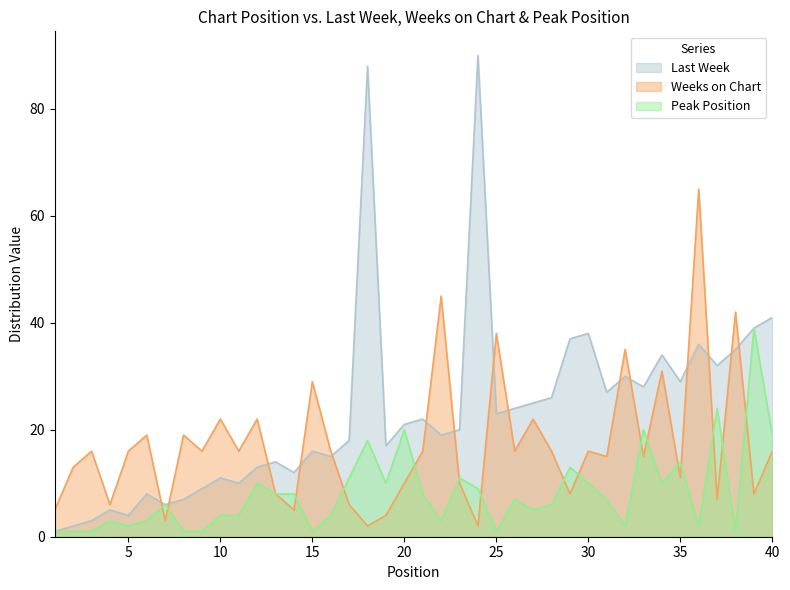

Reading left to right, what are all the values shown in this chart?

Last Week: 1	2	3	5	4	8	6	7	9	11	10	13	14	12	16	15	18	88	17	21	22	19	20	90	23	24	25	26	37	38	27	30	28	34	29	36	32	35	39	41
Weeks on Chart: 5	13	16	6	16	19	3	19	16	22	16	22	8	5	29	16	6	2	4	10	16	45	10	2	38	16	22	16	8	16	15	35	15	31	11	65	7	42	8	16
Peak Position: 1	1	1	3	2	3	6	1	1	4	4	10	8	8	1	4	11	18	10	20	8	3	11	9	1	7	5	6	13	10	7	2	20	10	14	2	24	1	39	19